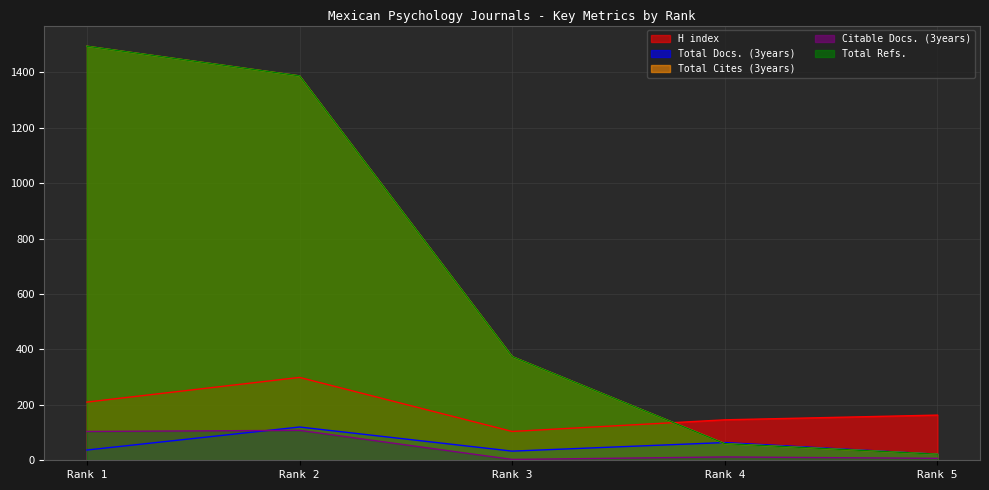

Rank the categories by Total Cites (3years) value from highest to lowest.

Rank 1, Rank 2, Rank 3, Rank 4, Rank 5